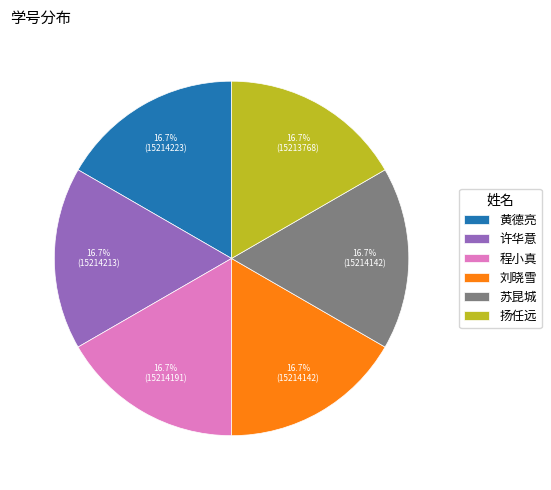

What is the ratio of the value at 许华意 to the value at 程小真?

1.0